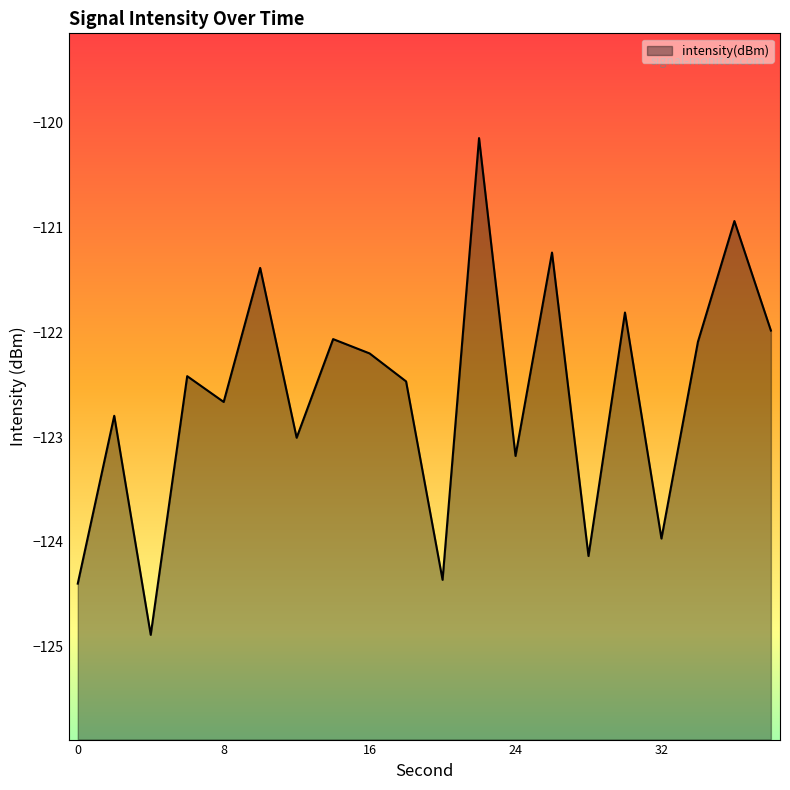

What is the value of the 4th point from the left?

-122.4